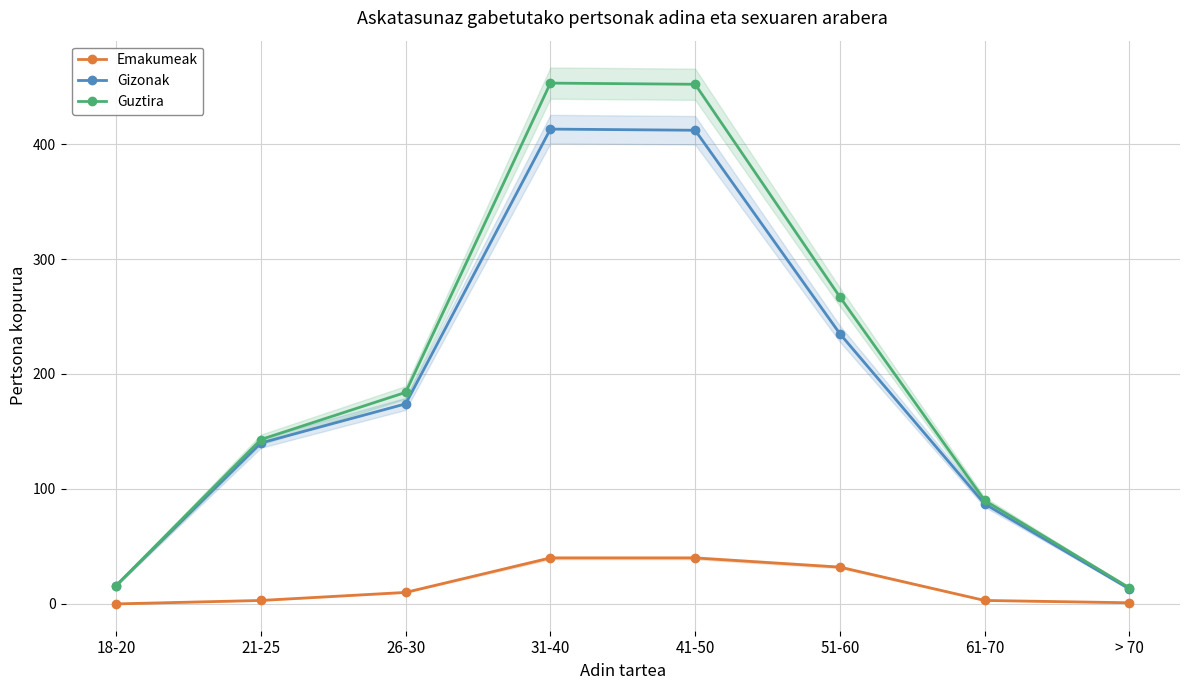

How many categories are shown in the chart?

8